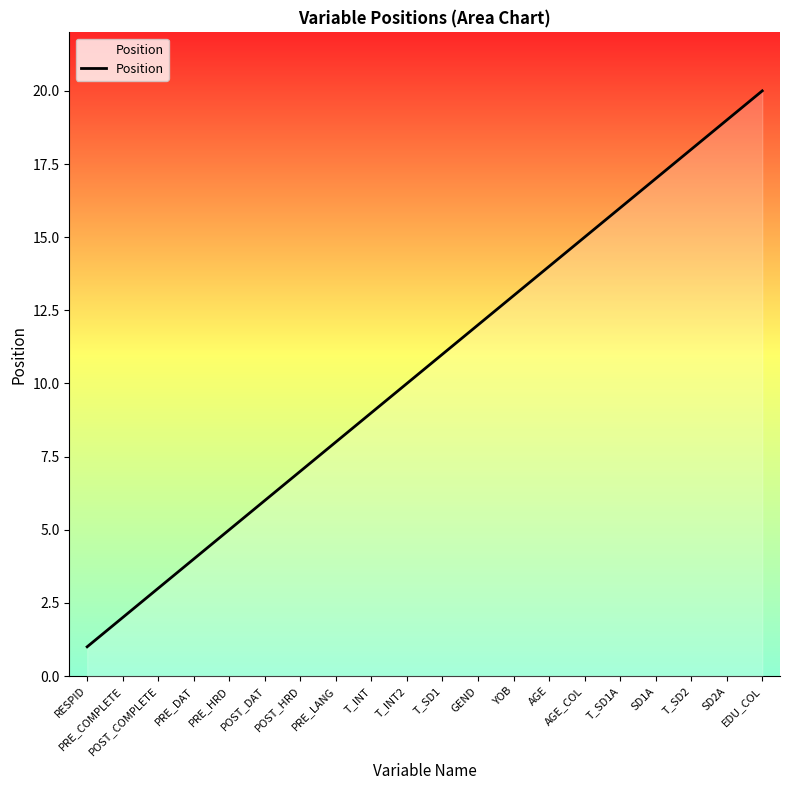

Between AGE_COL and EDU_COL, which is larger?

EDU_COL